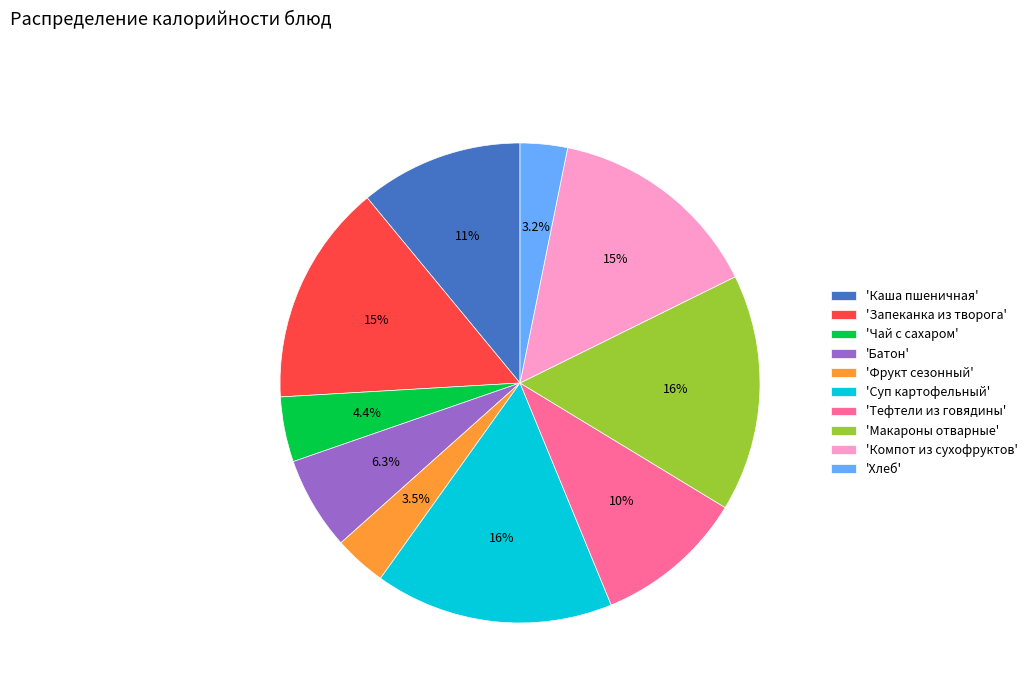

Is the sum of 'Запеканка из творога' and 'Тефтели из говядины' greater than half?

No